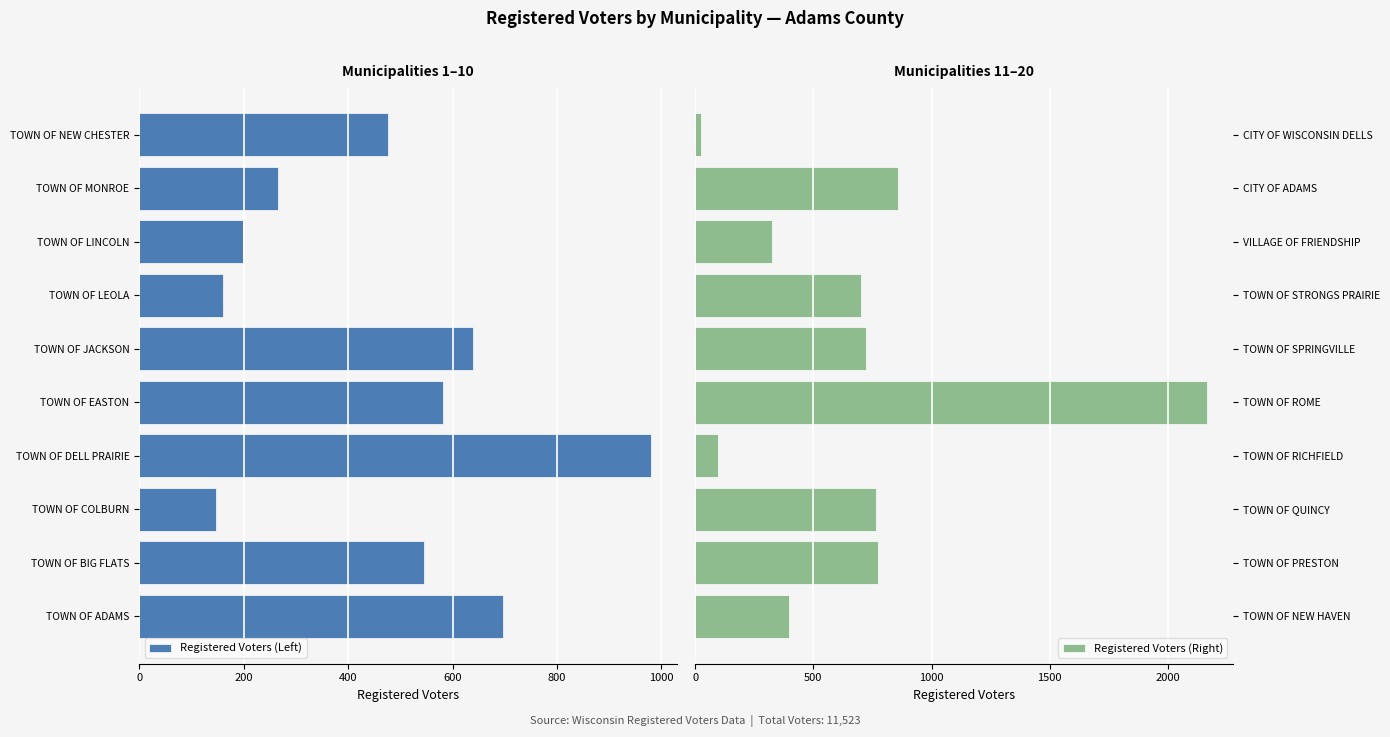

How many values in the Registered Voters (Left) series exceed -477?

4